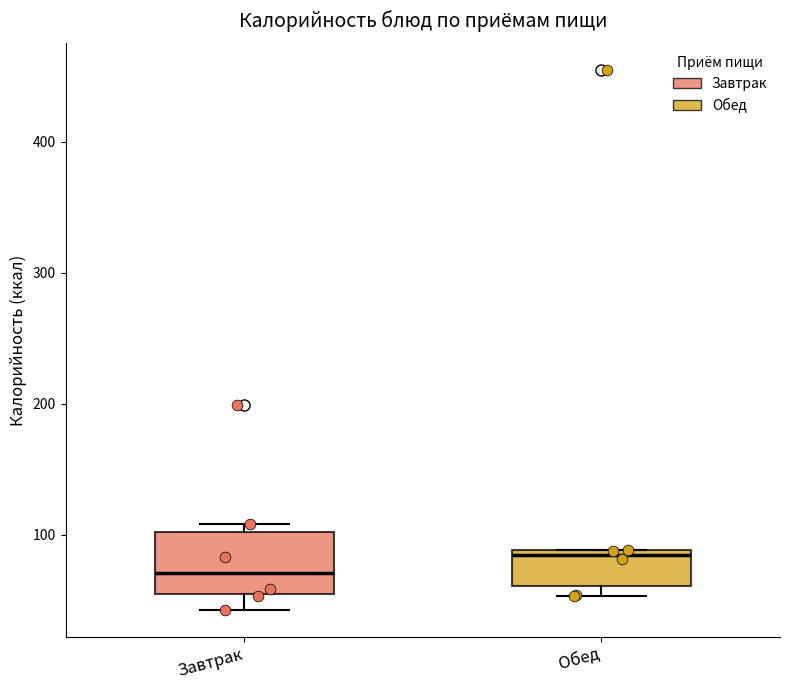

Reading left to right, transcribe this box plot: for each box, give where its median line is, the range the box spans, and where its two whiskers end, as read against the y-axis. The values are not printed on the chart, so give them approximately, as read against the axis.

Завтрак: median 70, box 50 to 100, whiskers 40 to 110
Обед: median 80, box 60 to 90, whiskers 50 to 90